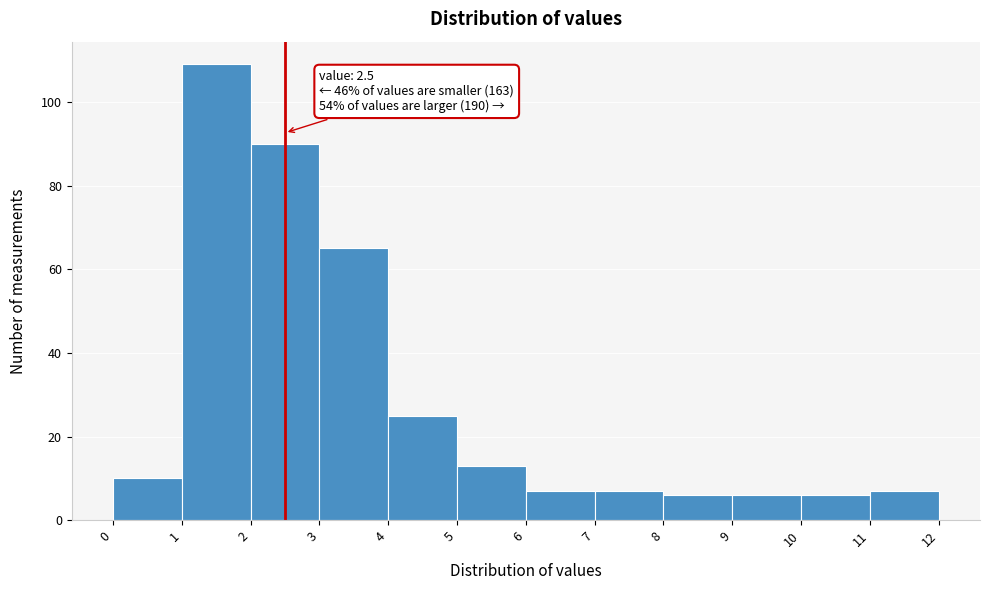

Which range on the x-axis has the tallest bar?

1 to 2